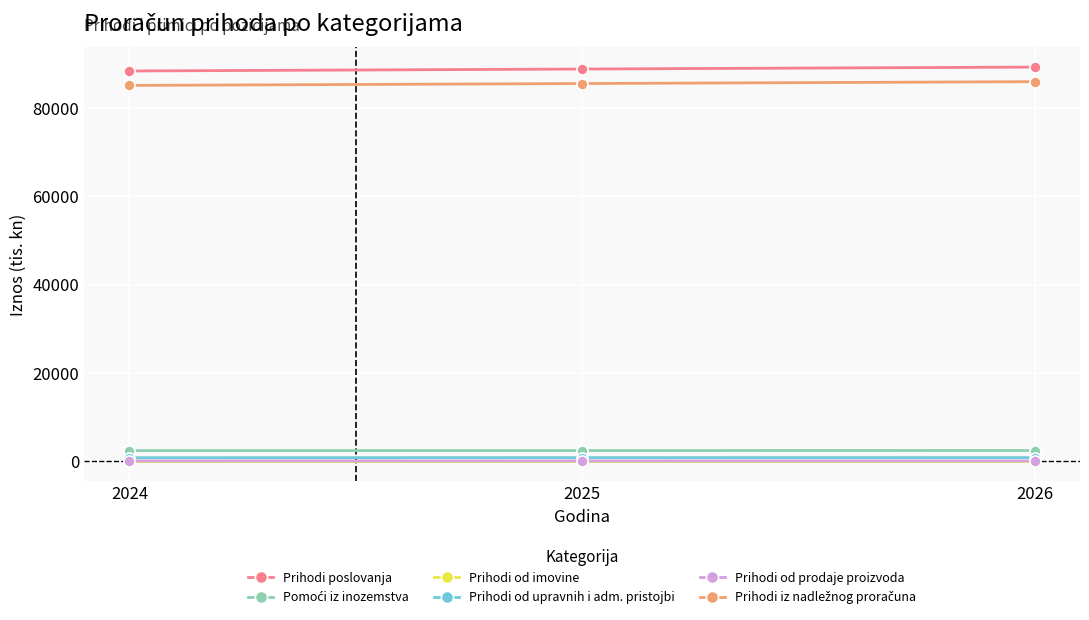

What is the greatest value displayed?

89281.0